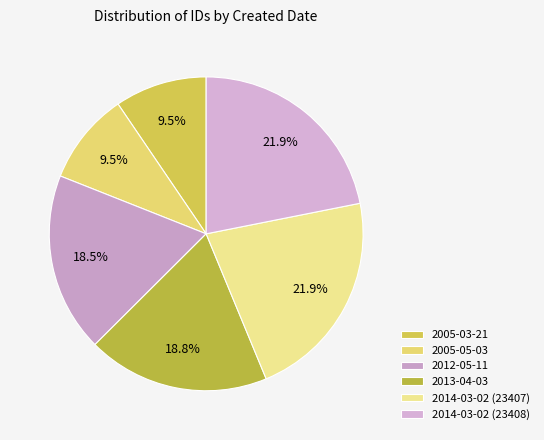

What is the ratio of the value at 2013-04-03 to the value at 2014-03-02 (23407)?

0.9